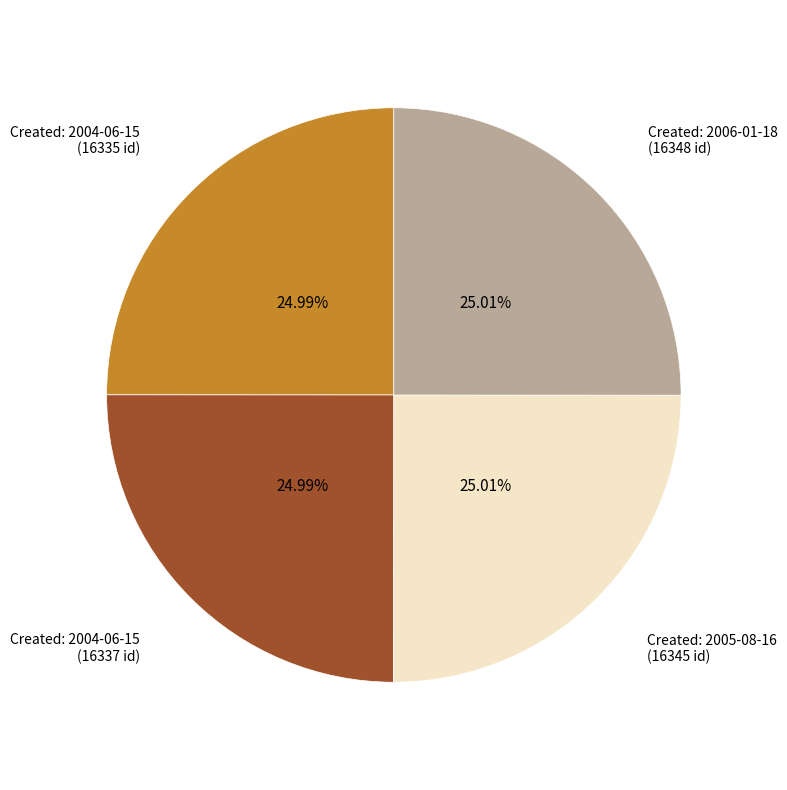

Is there any slice that represents more than half of the pie?

No